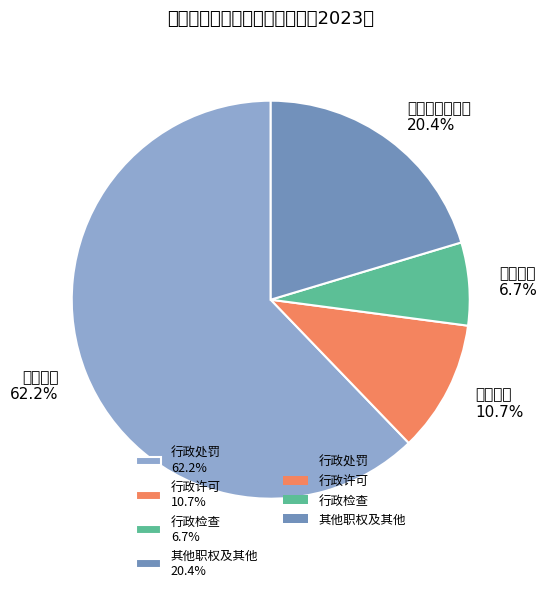

Which slice is the largest?

行政处罚 62.2%